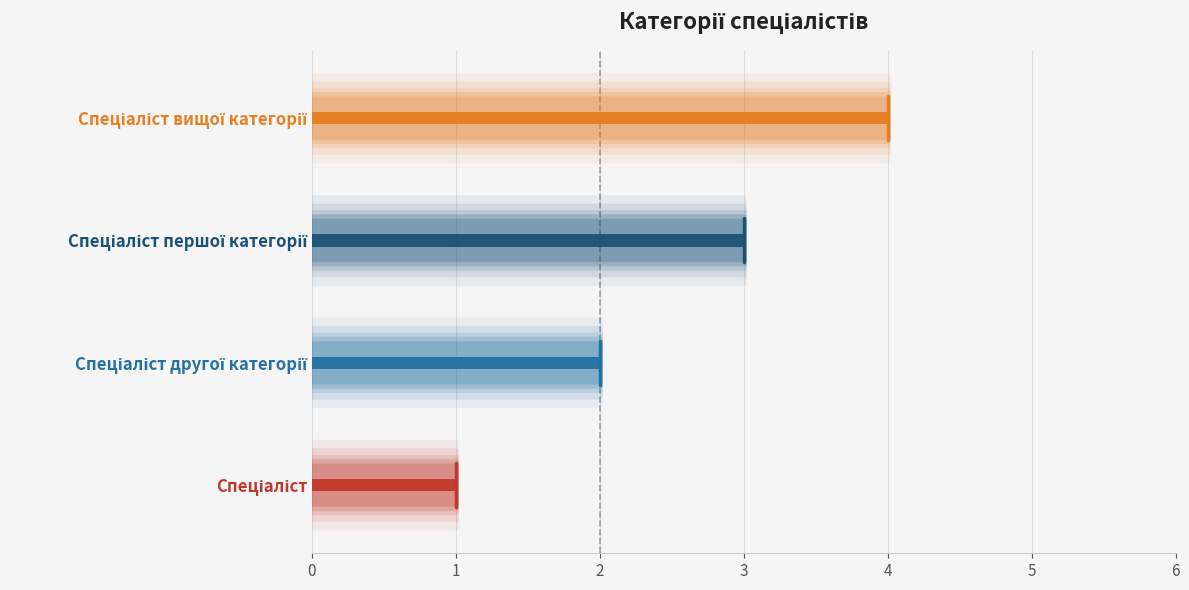

What is the difference between the values at Спеціаліст другої категорії and Спеціаліст?

1